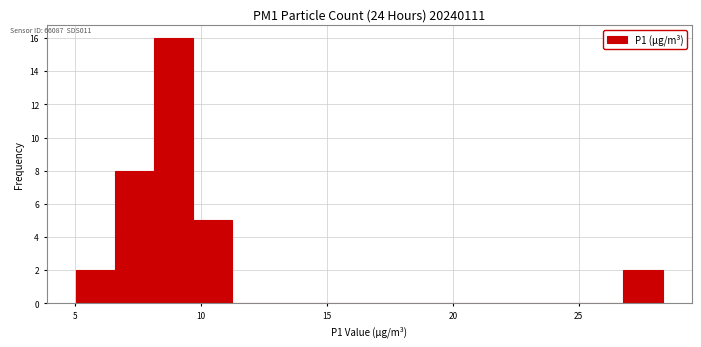

Read against the x-axis, roughly where is the centre of the tallest bar?

9.0